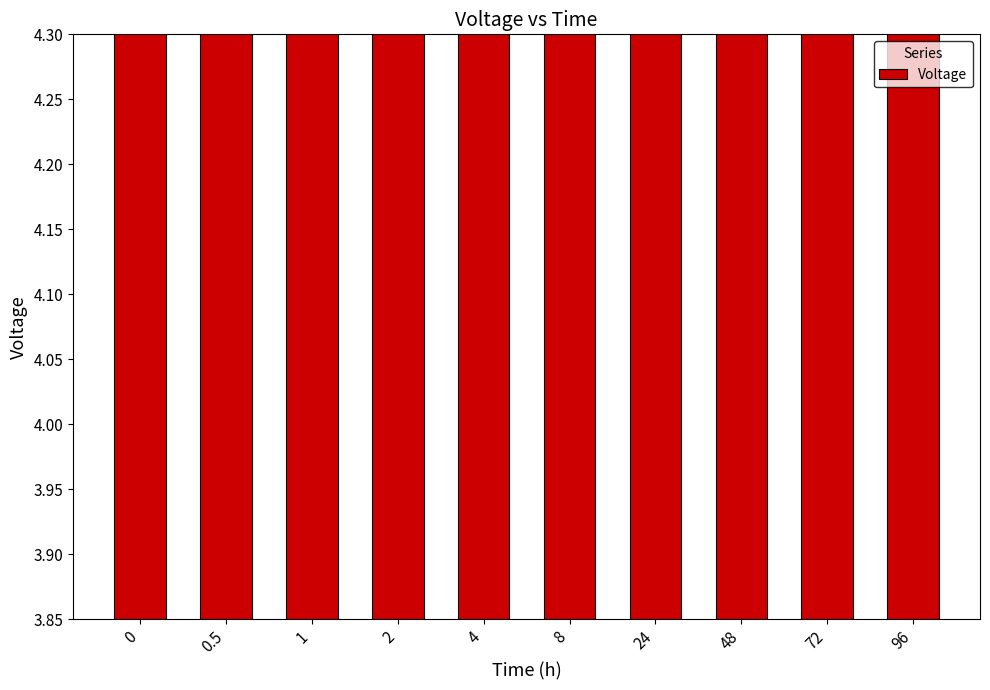

What is the change in value from 1 to 96?

-0.3